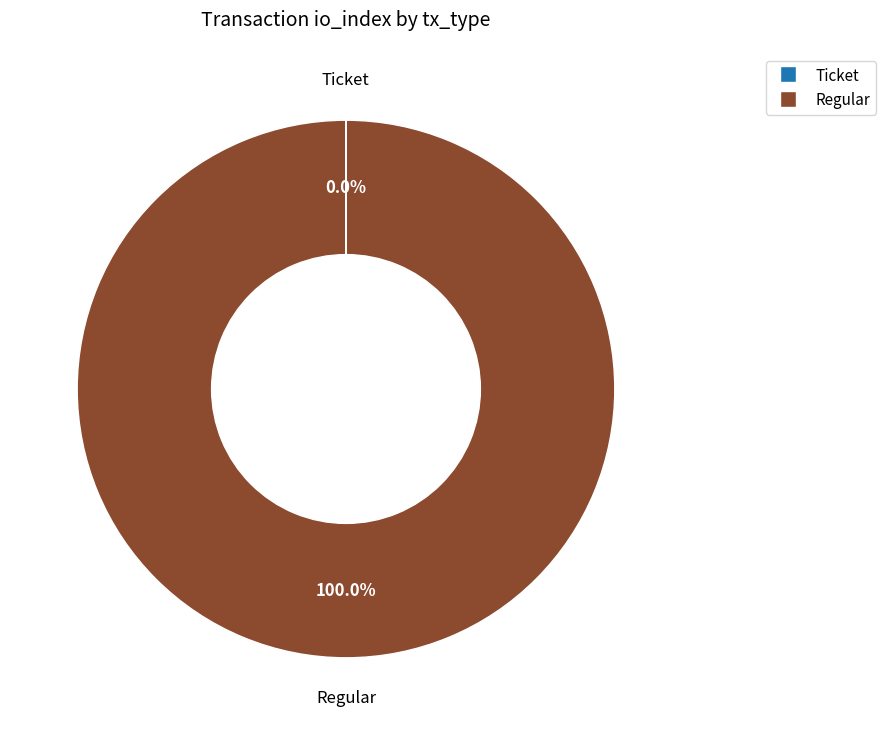

To the nearest percent, what is the difference between the largest and smallest slice percentages?

100%